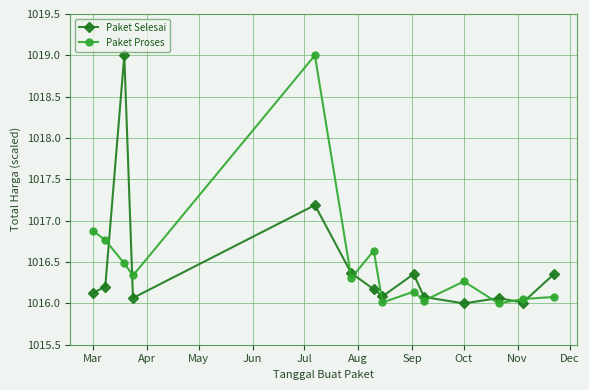

What is the minimum value for Paket Proses?

1016.0